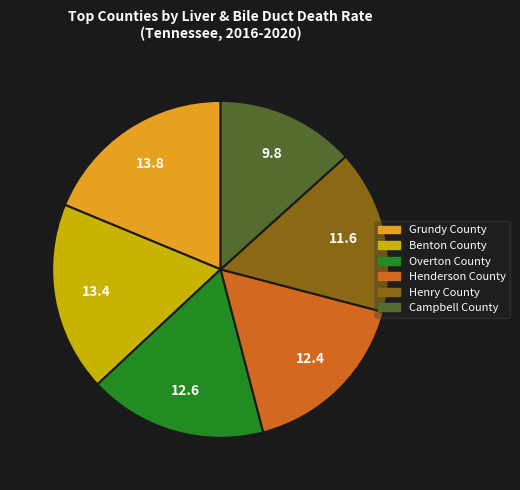

Which category has the biggest portion of the pie?

Grundy County